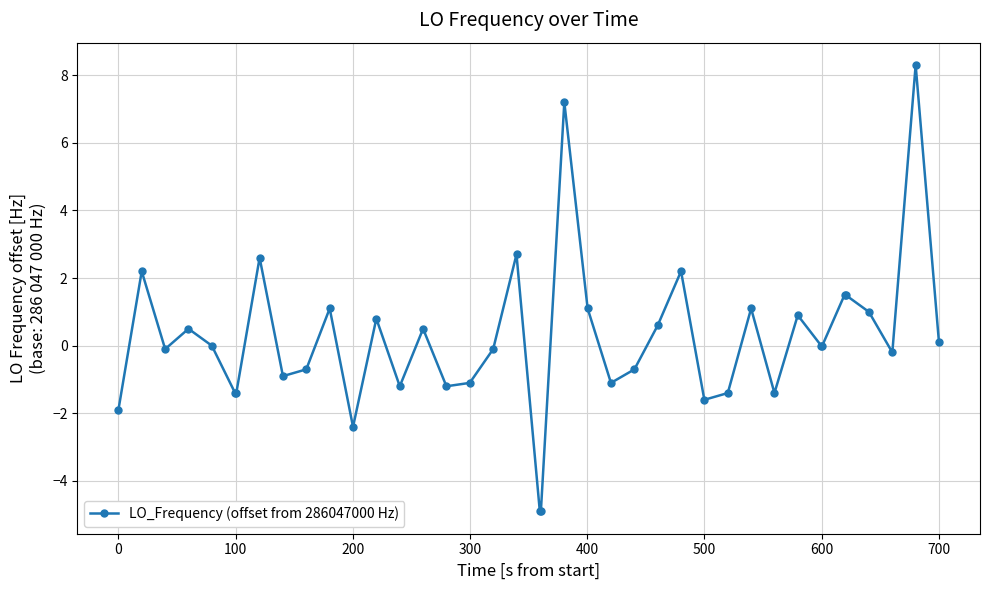

Count the number of categories in the chart.

40